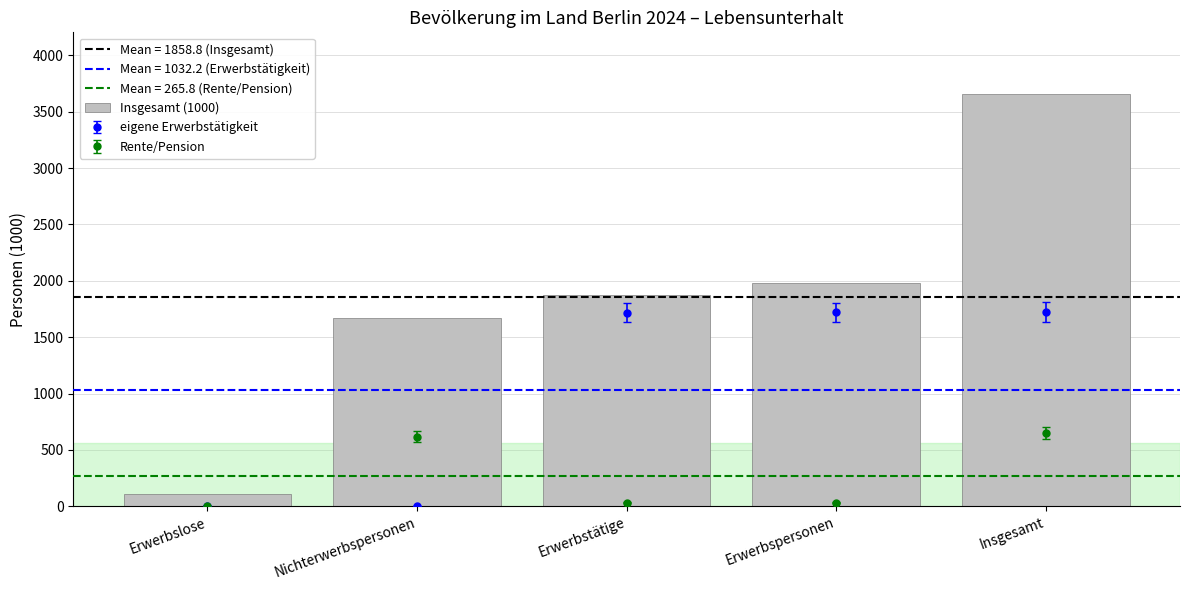

Where does the data first go above 1876?

Erwerbspersonen